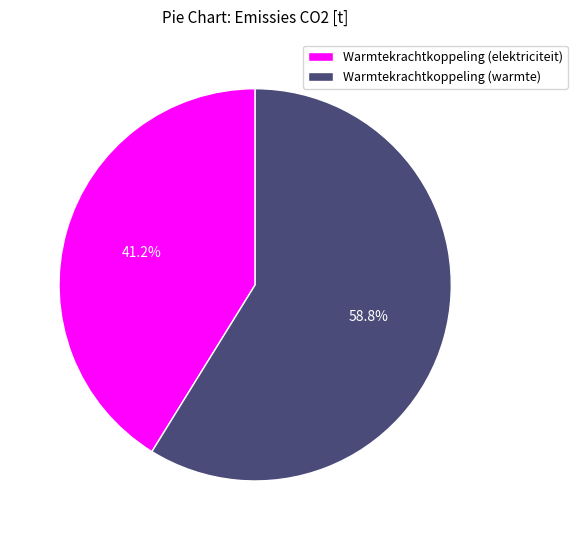

Is it true that Warmtekrachtkoppeling (warmte) is 59% of the pie?

True